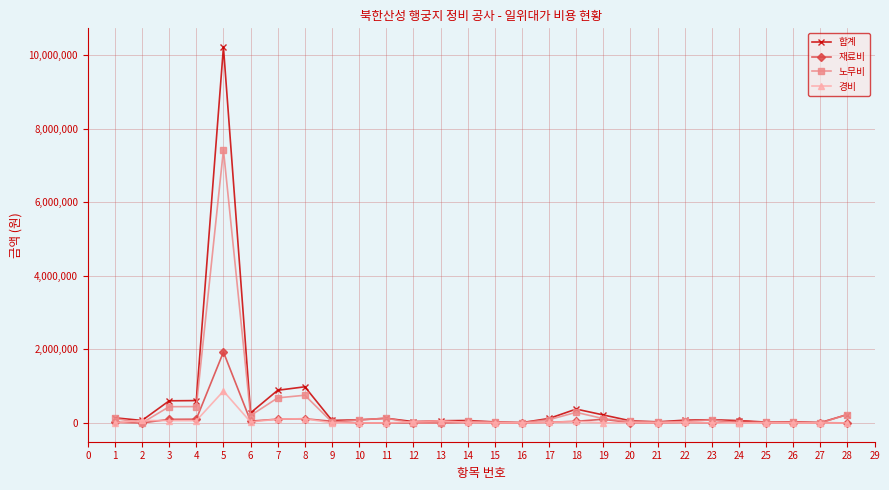

How many data points does each series have?

28